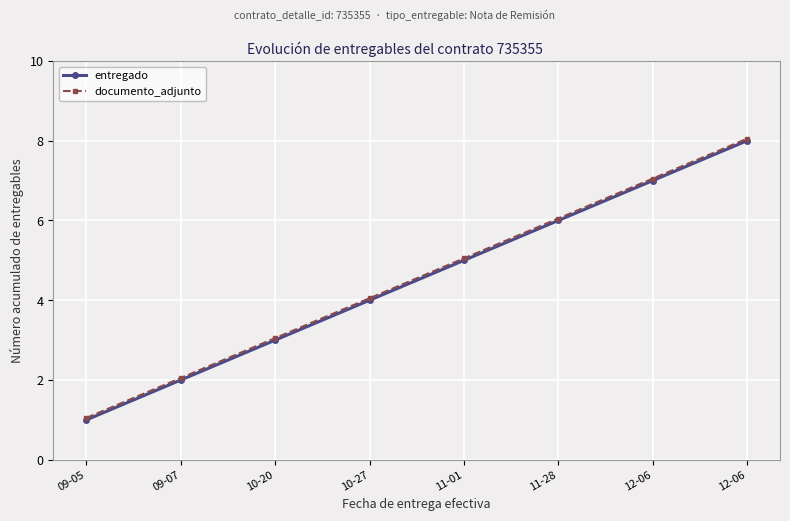

What are all the series names shown in the legend?

entregado, documento_adjunto